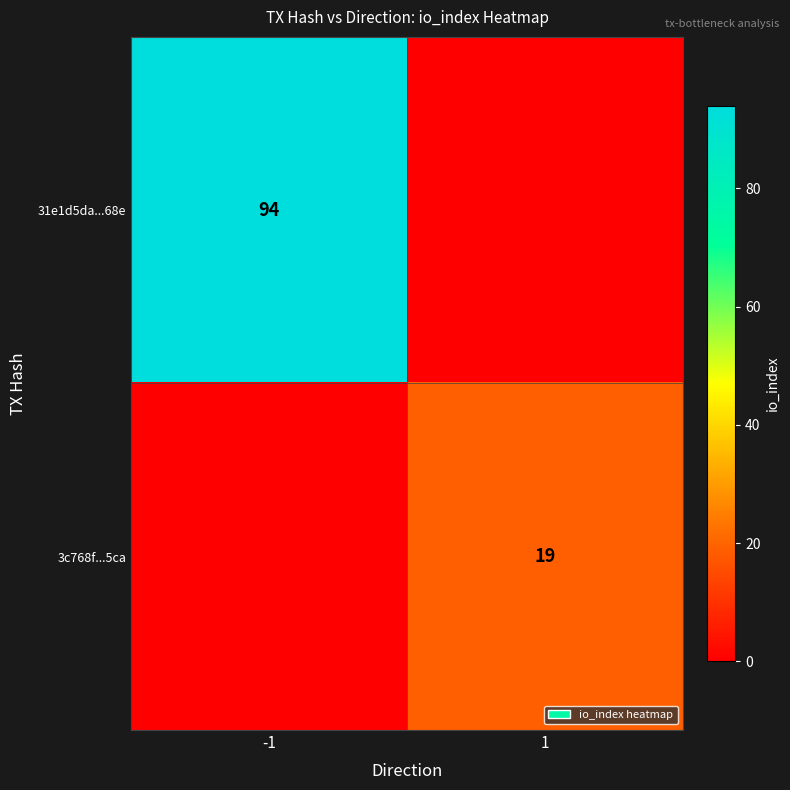

The value of 31e1d5da...68e at -1 is 94. True or false?

True